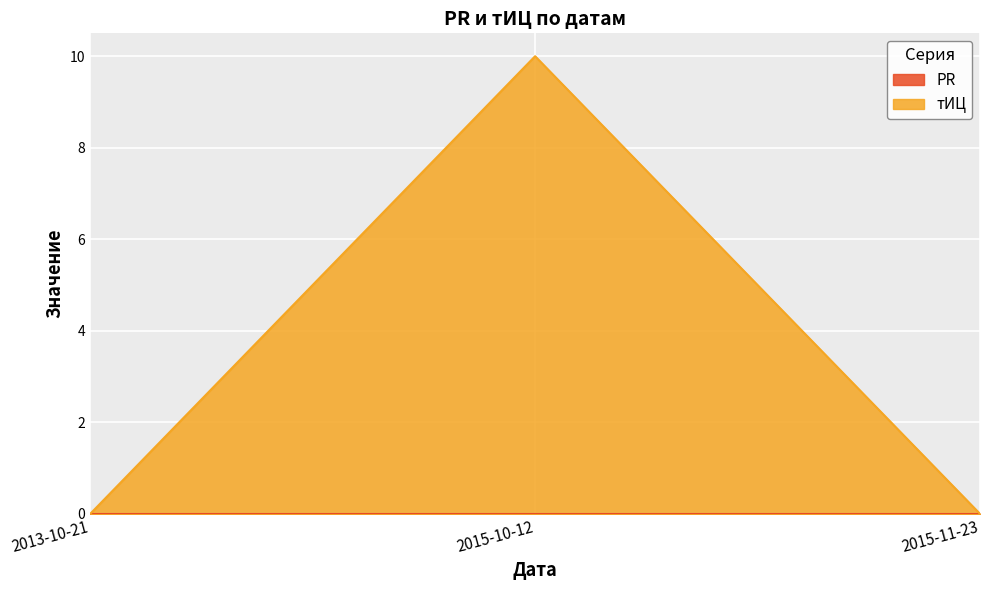

Which label corresponds to the smallest value in the chart?

2013-10-21